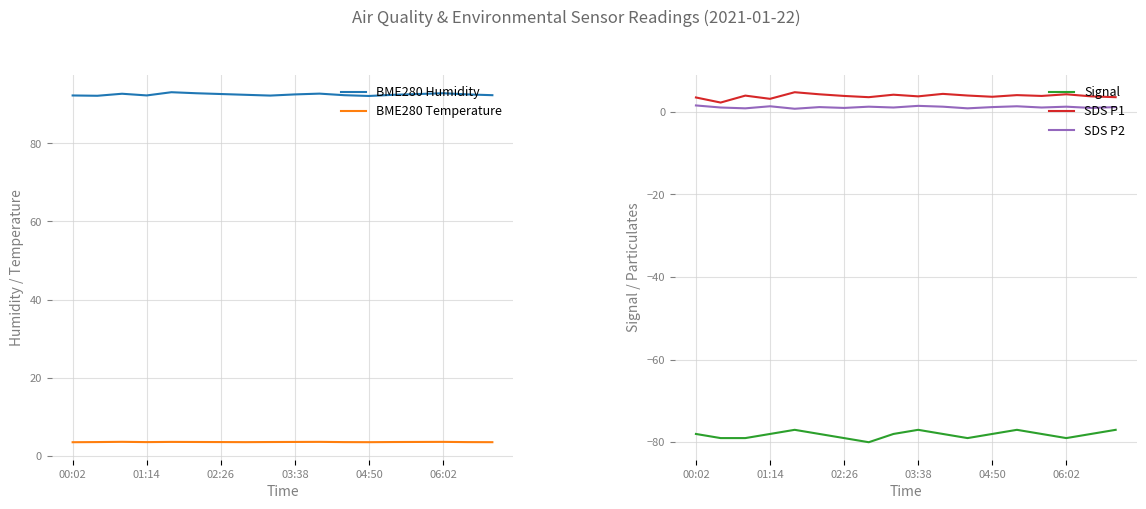

True or false: Signal and SDS P1 cross at least once.

False